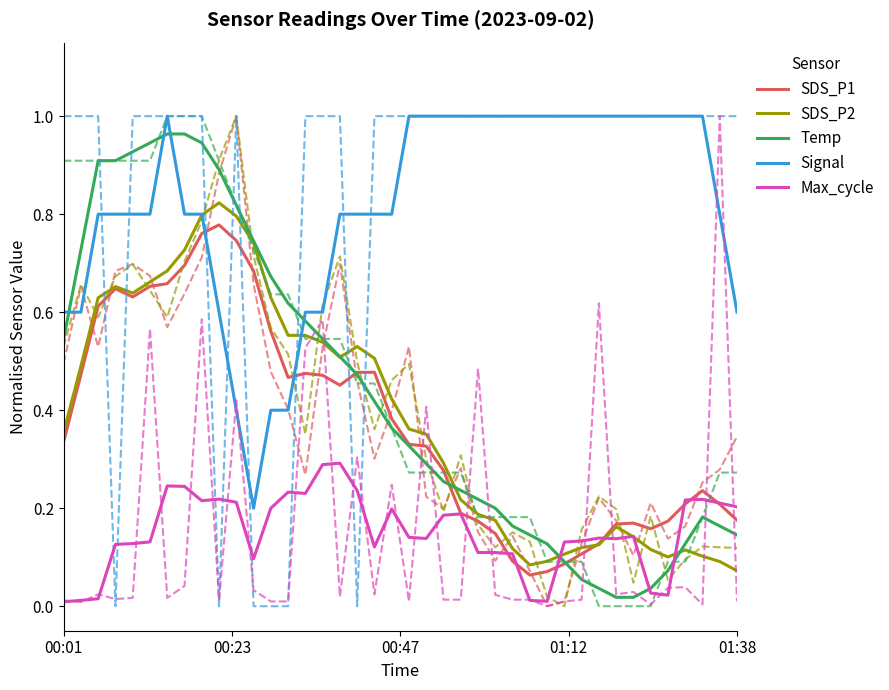

At how many categories does at least one series exceed 0?

40